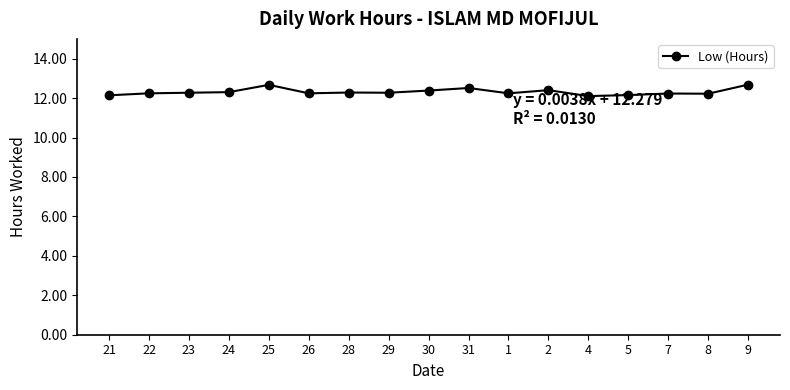

What is the average value?

12.3